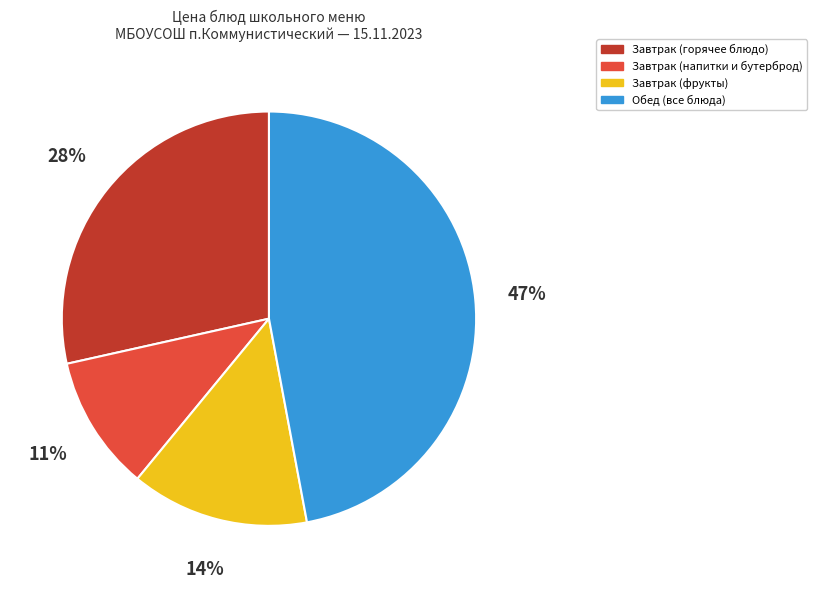

Is there any slice that represents more than half of the pie?

No